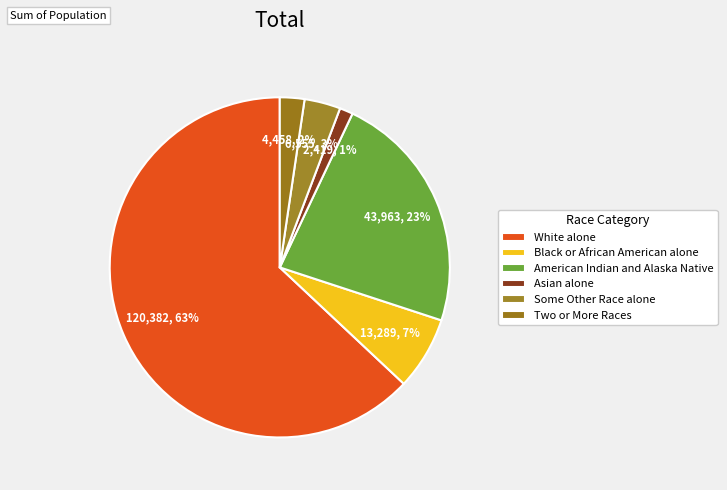

Combined, do Black or African American alone and American Indian and Alaska Native account for over 50%?

No